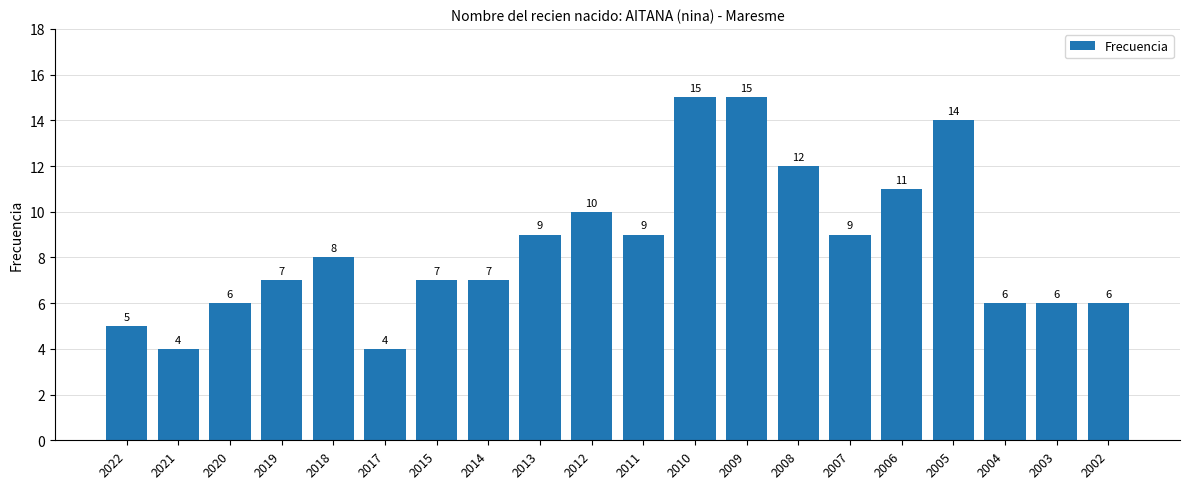

What is the sum of the values at 2015 and 2014?

14